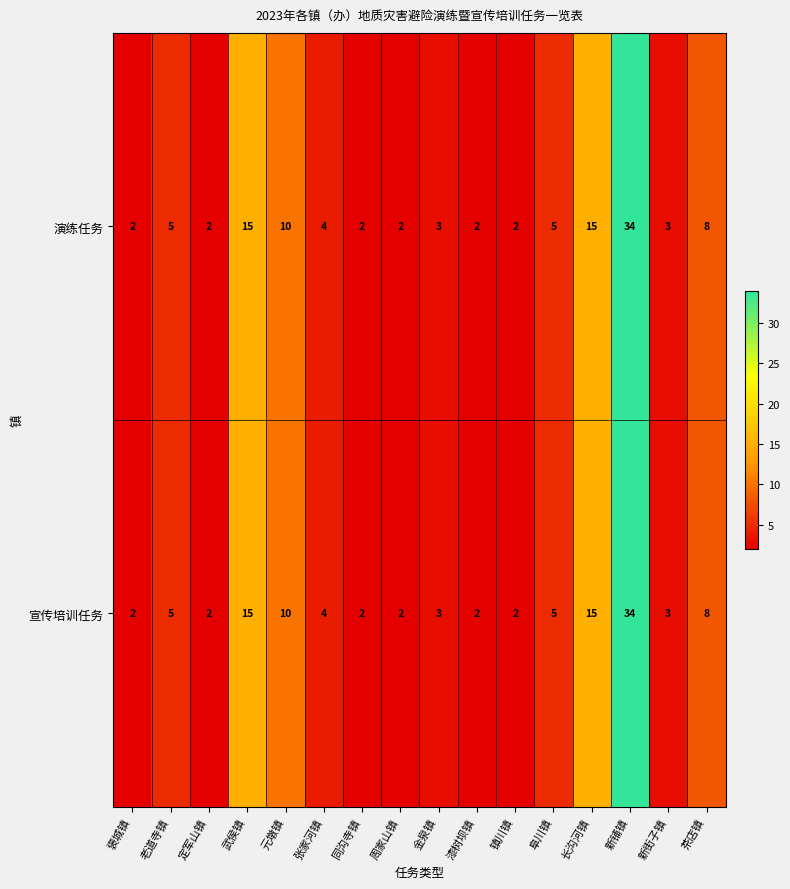

What is the total value across all series at 定军山镇?

4